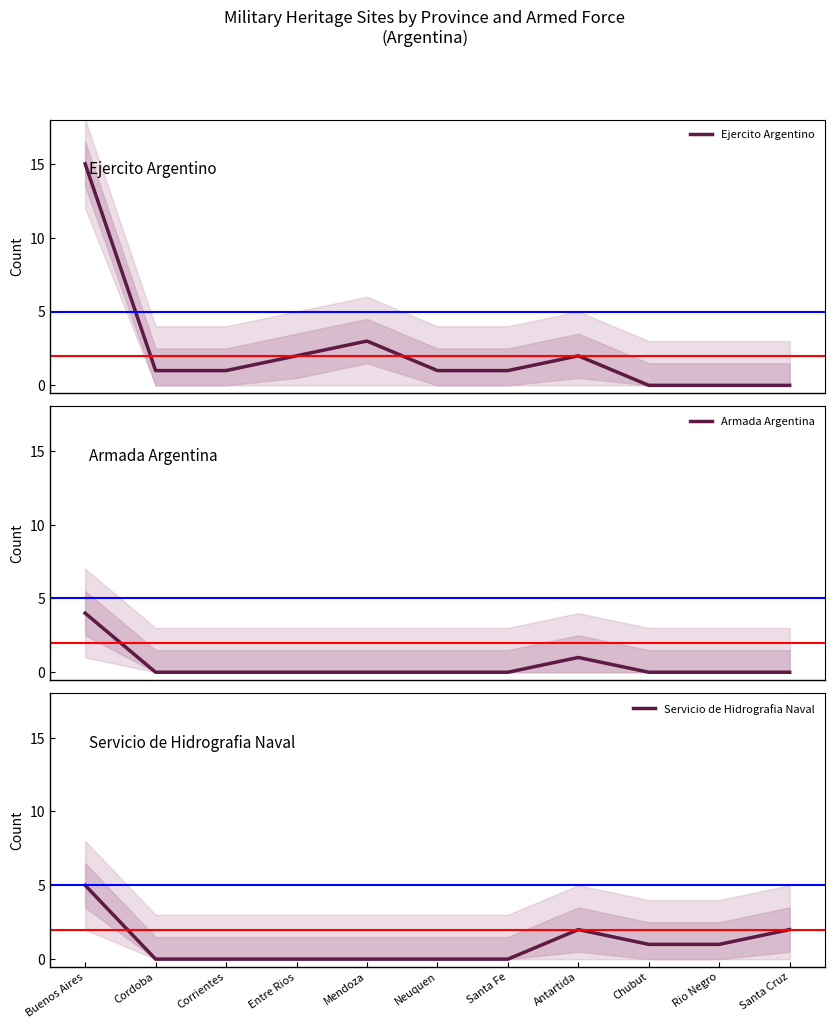

Which category has the lowest value across all series?

Chubut